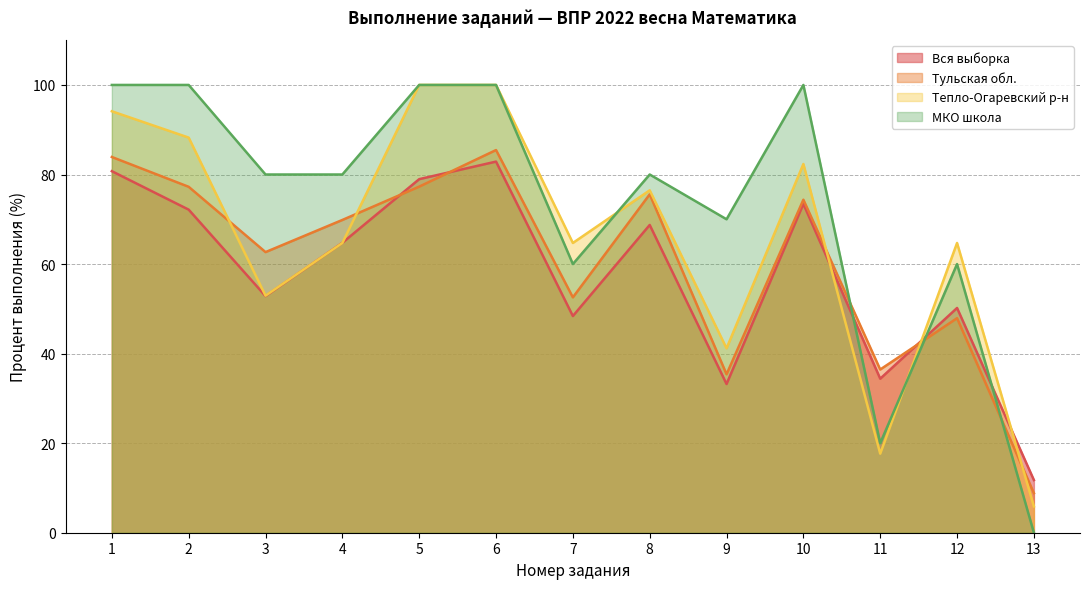

How many lines are shown in the chart?

4